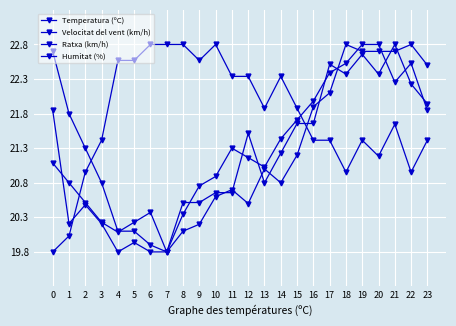

How many data points in Humitat (%) are less than 21?

5